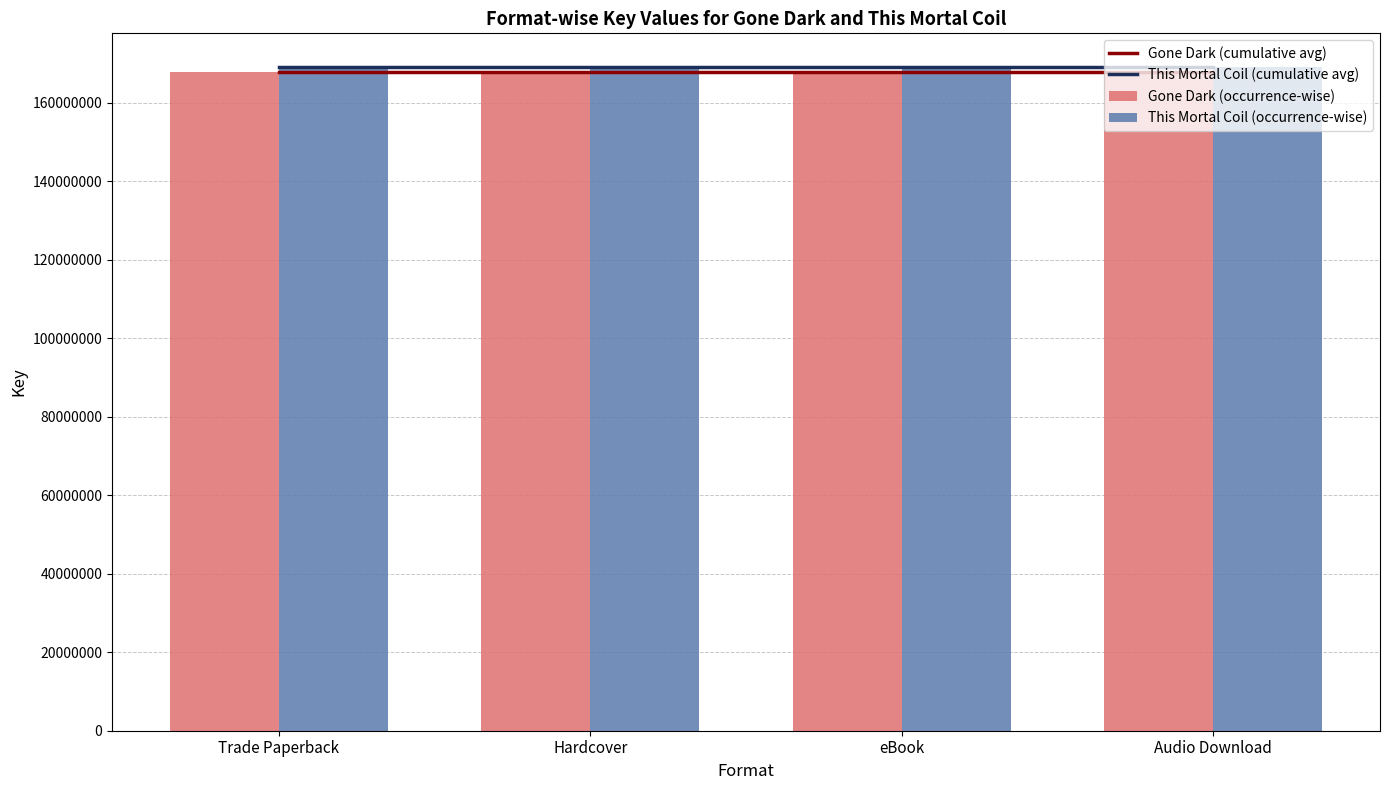

Are the bars grouped side by side (vs. stacked)?

Yes